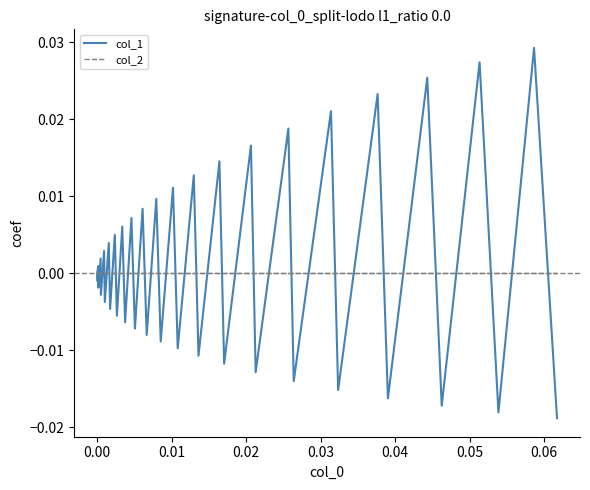

How many data points in col_1 are above 0?

19